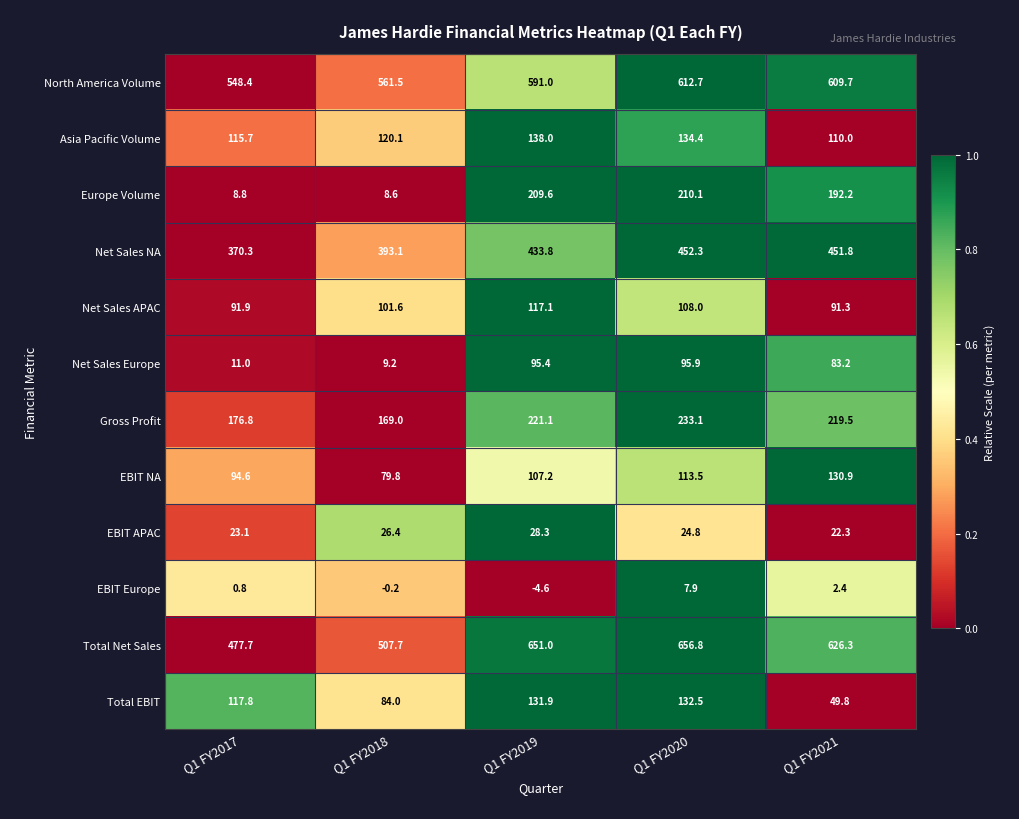

Which label corresponds to the smallest value in the chart?

Q1 FY2019